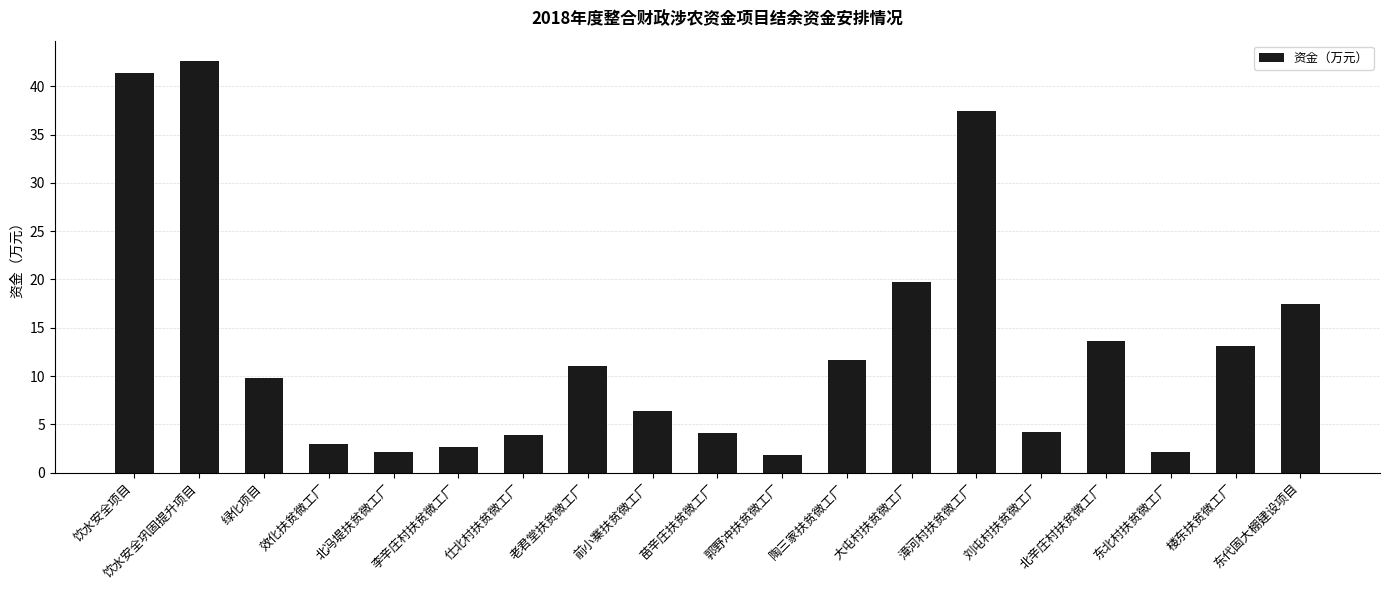

Where does the data first go above 9?

饮水安全项目